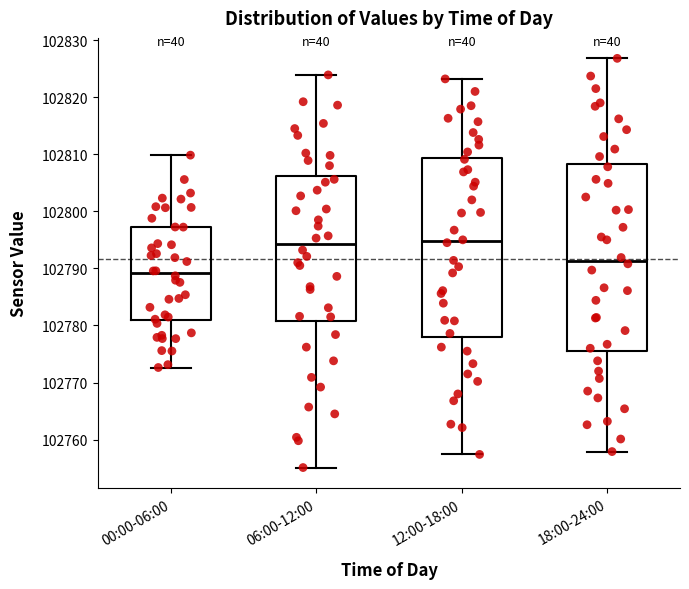

Reading left to right, read every box against the y-axis: the position of its median line, the range the box covers, and the ends of its whiskers. The values are not printed on the chart, so give them approximately, as read against the axis.

00:00-06:00: median 102789, box 102781 to 102797, whiskers 102773 to 102810
06:00-12:00: median 102794, box 102781 to 102806, whiskers 102755 to 102824
12:00-18:00: median 102795, box 102778 to 102809, whiskers 102757 to 102823
18:00-24:00: median 102791, box 102775 to 102808, whiskers 102758 to 102827